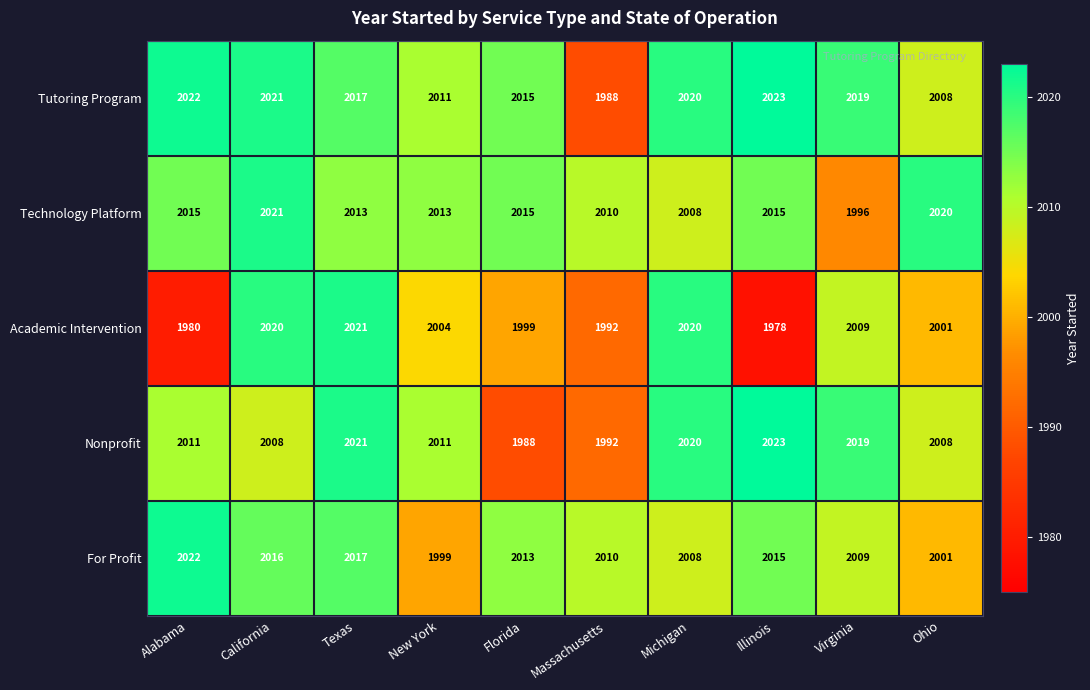

Which series changed the most between California and Virginia?

Technology Platform